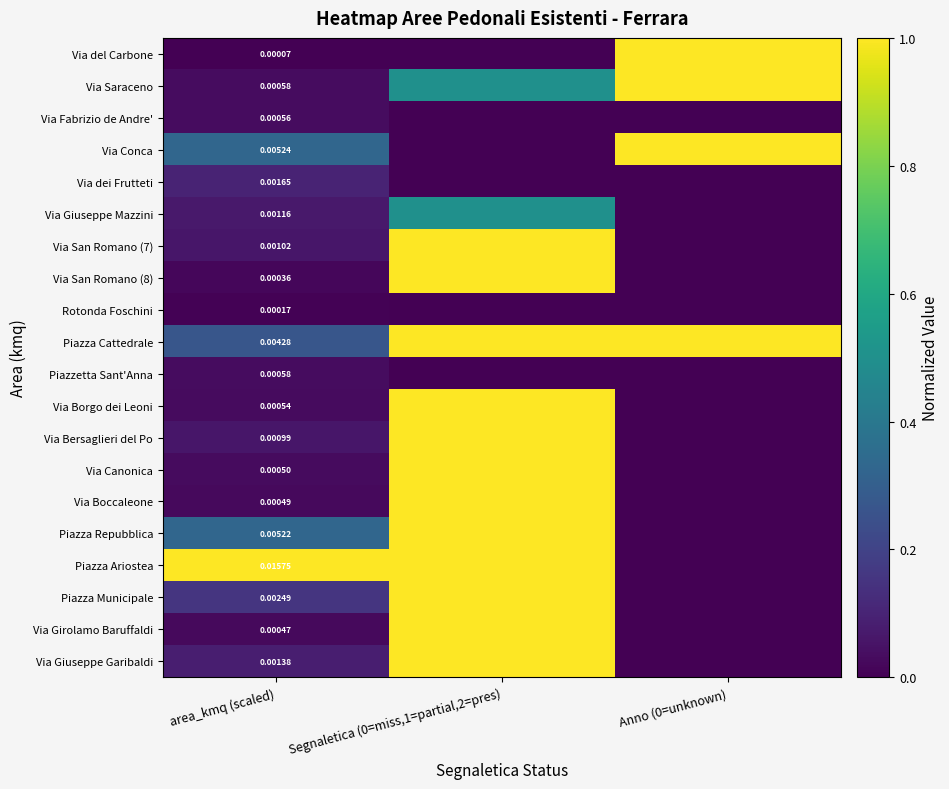

Count the number of categories in the chart.

3